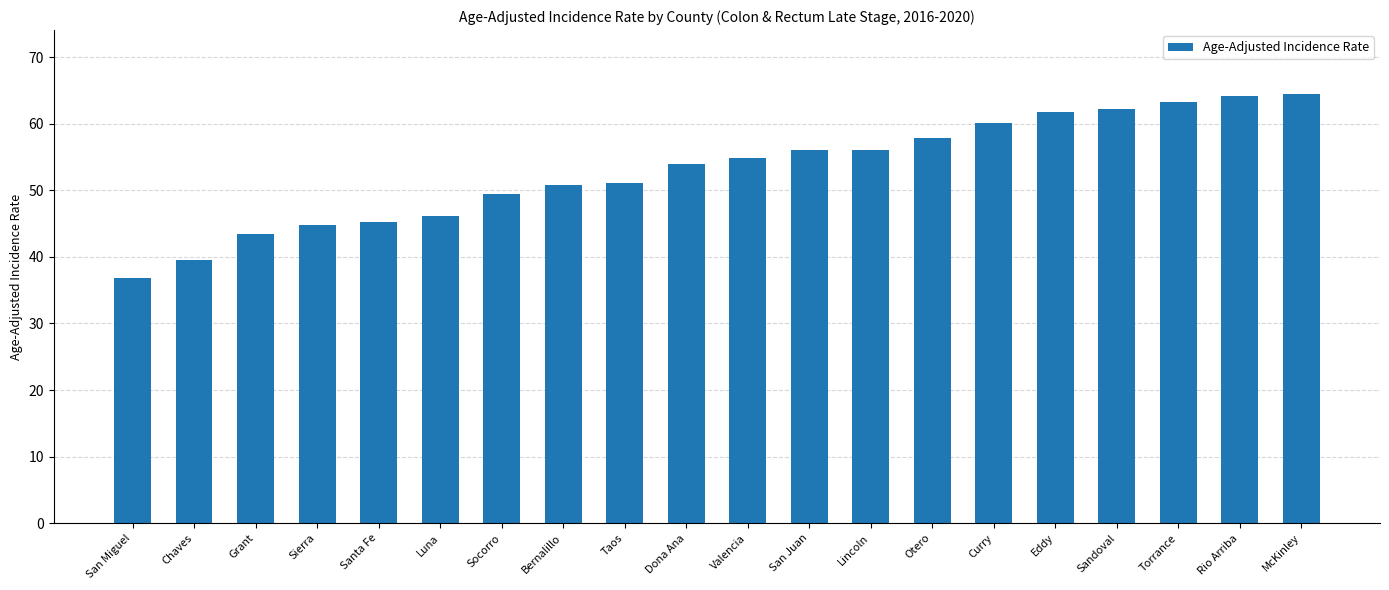

Between Chaves and Sandoval, which is larger?

Sandoval